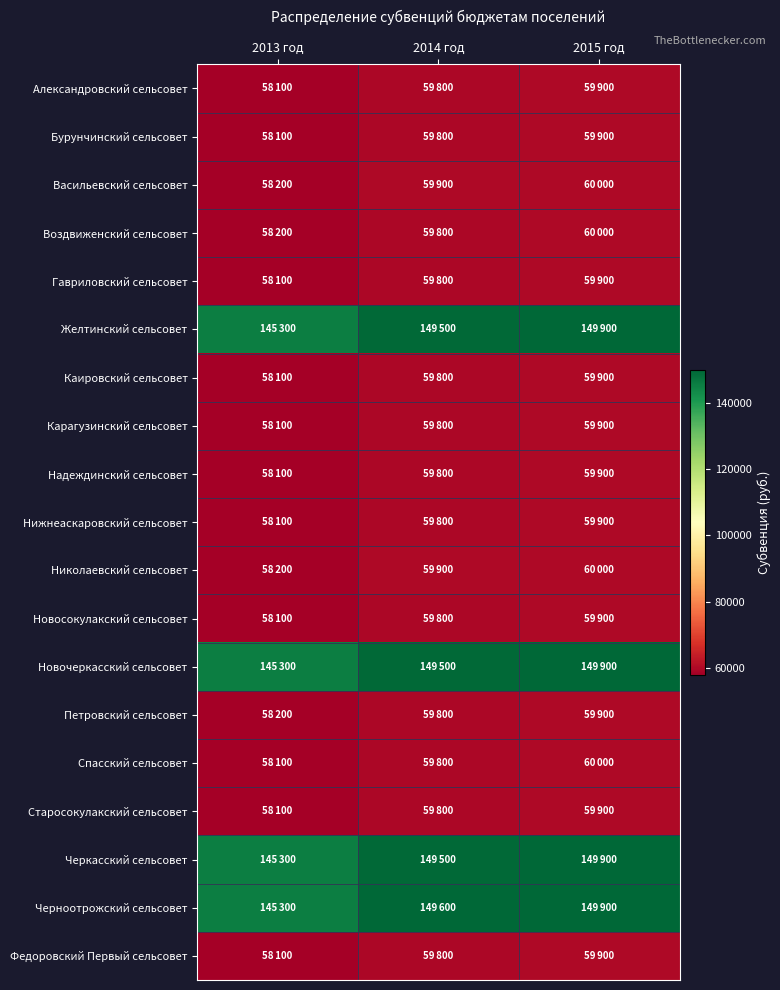

Reading right to left, transcribe all the data shown in this chart.

Александровский сельсовет: 2015 год=59900	2014 год=59800	2013 год=58100
Бурунчинский сельсовет: 2015 год=59900	2014 год=59800	2013 год=58100
Васильевский сельсовет: 2015 год=60000	2014 год=59900	2013 год=58200
Воздвиженский сельсовет: 2015 год=60000	2014 год=59800	2013 год=58200
Гавриловский сельсовет: 2015 год=59900	2014 год=59800	2013 год=58100
Желтинский сельсовет: 2015 год=149900	2014 год=149500	2013 год=145300
Каировский сельсовет: 2015 год=59900	2014 год=59800	2013 год=58100
Карагузинский сельсовет: 2015 год=59900	2014 год=59800	2013 год=58100
Надеждинский сельсовет: 2015 год=59900	2014 год=59800	2013 год=58100
Нижнеаскаровский сельсовет: 2015 год=59900	2014 год=59800	2013 год=58100
Николаевский сельсовет: 2015 год=60000	2014 год=59900	2013 год=58200
Новосокулакский сельсовет: 2015 год=59900	2014 год=59800	2013 год=58100
Новочеркасский сельсовет: 2015 год=149900	2014 год=149500	2013 год=145300
Петровский сельсовет: 2015 год=59900	2014 год=59800	2013 год=58200
Спасский сельсовет: 2015 год=60000	2014 год=59800	2013 год=58100
Старосокулакский сельсовет: 2015 год=59900	2014 год=59800	2013 год=58100
Черкасский сельсовет: 2015 год=149900	2014 год=149500	2013 год=145300
Черноотрожский сельсовет: 2015 год=149900	2014 год=149600	2013 год=145300
Федоровский Первый сельсовет: 2015 год=59900	2014 год=59800	2013 год=58100